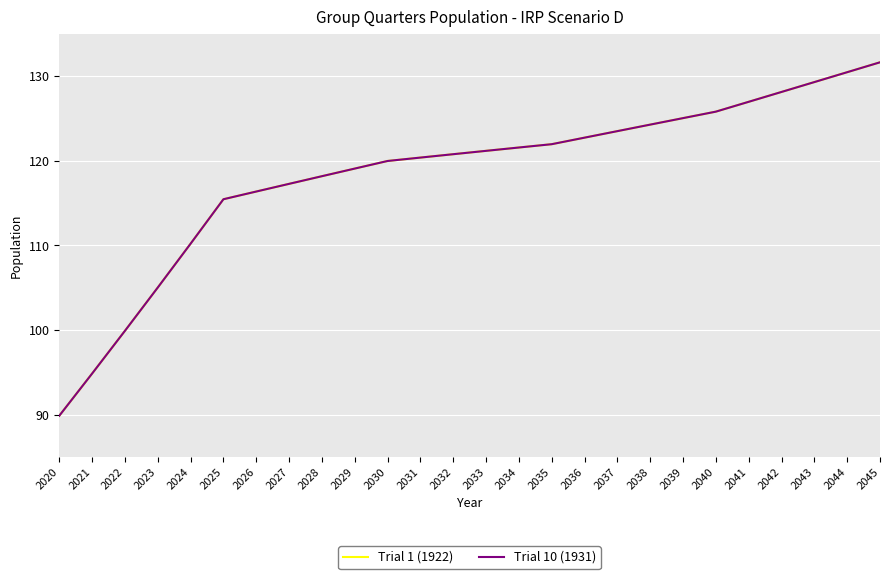

Which category has the lowest value across all series?

2020